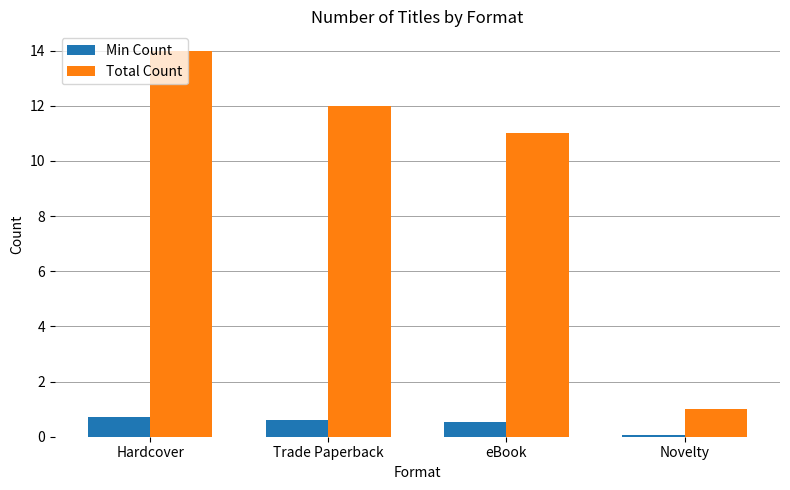

Are the bars horizontal?

No